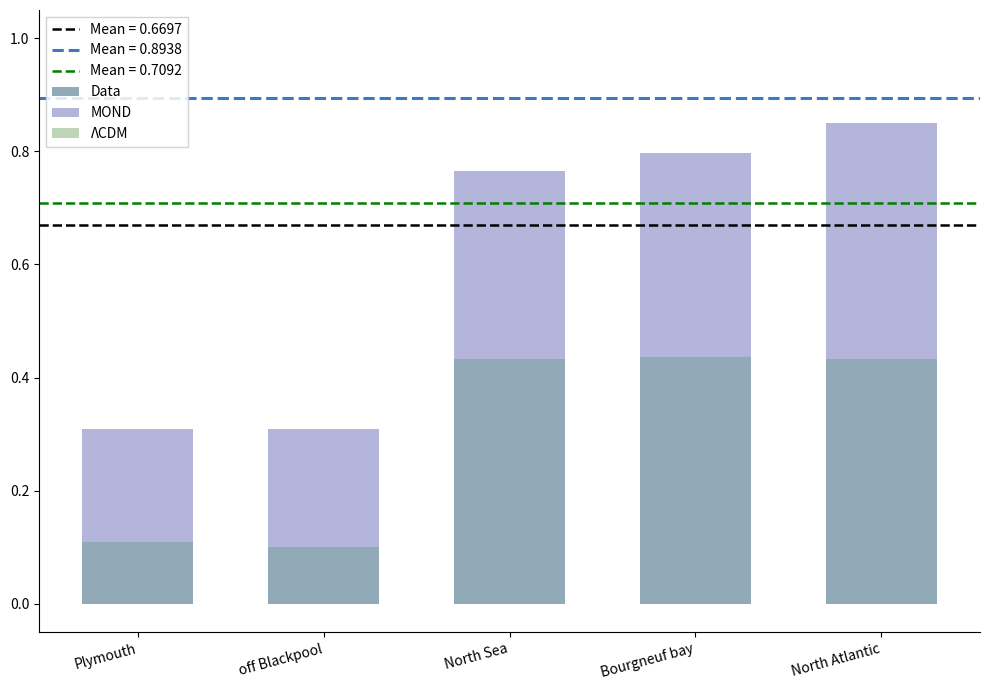

How many distinct data groups are displayed?

2